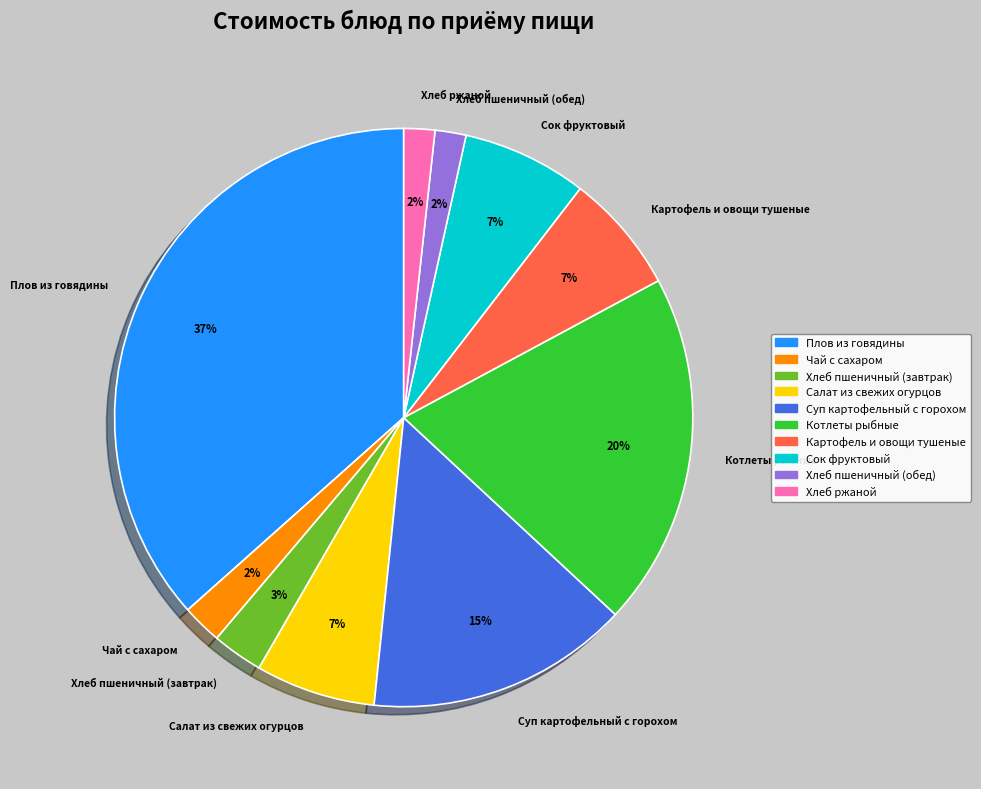

To the nearest percent, what is the difference between the Картофель и овощи тушеные and Хлеб ржаной slice percentages?

5%